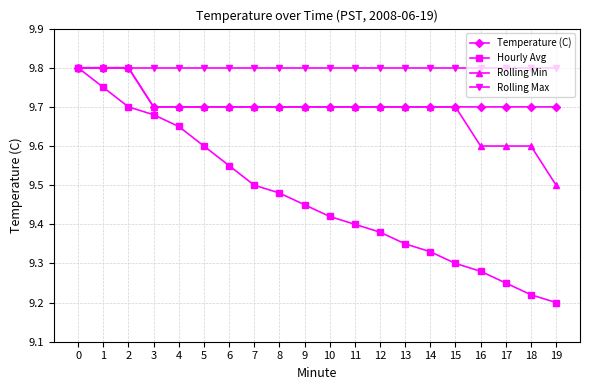

Rank the categories by Hourly Avg value from highest to lowest.

0, 1, 2, 3, 4, 5, 6, 7, 8, 9, 10, 11, 12, 13, 14, 15, 16, 17, 18, 19